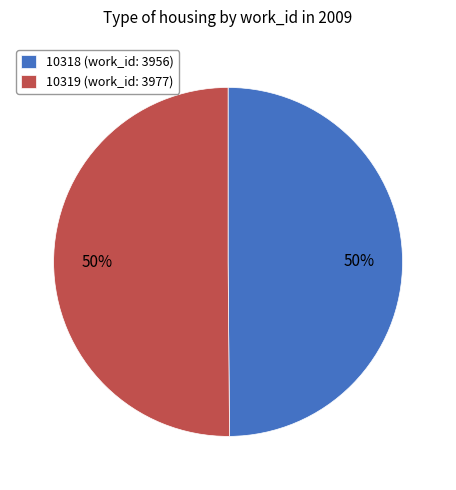

How many slices are in this pie chart?

2